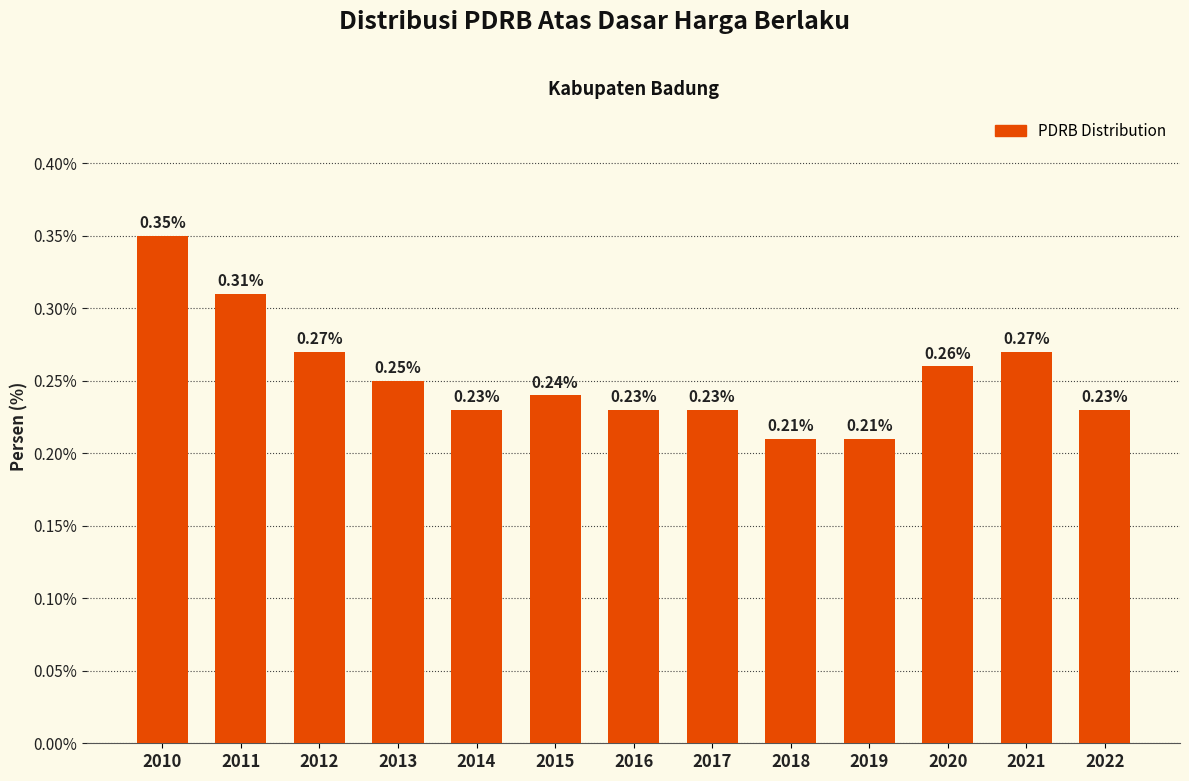

What is the sum of all values?

3.3